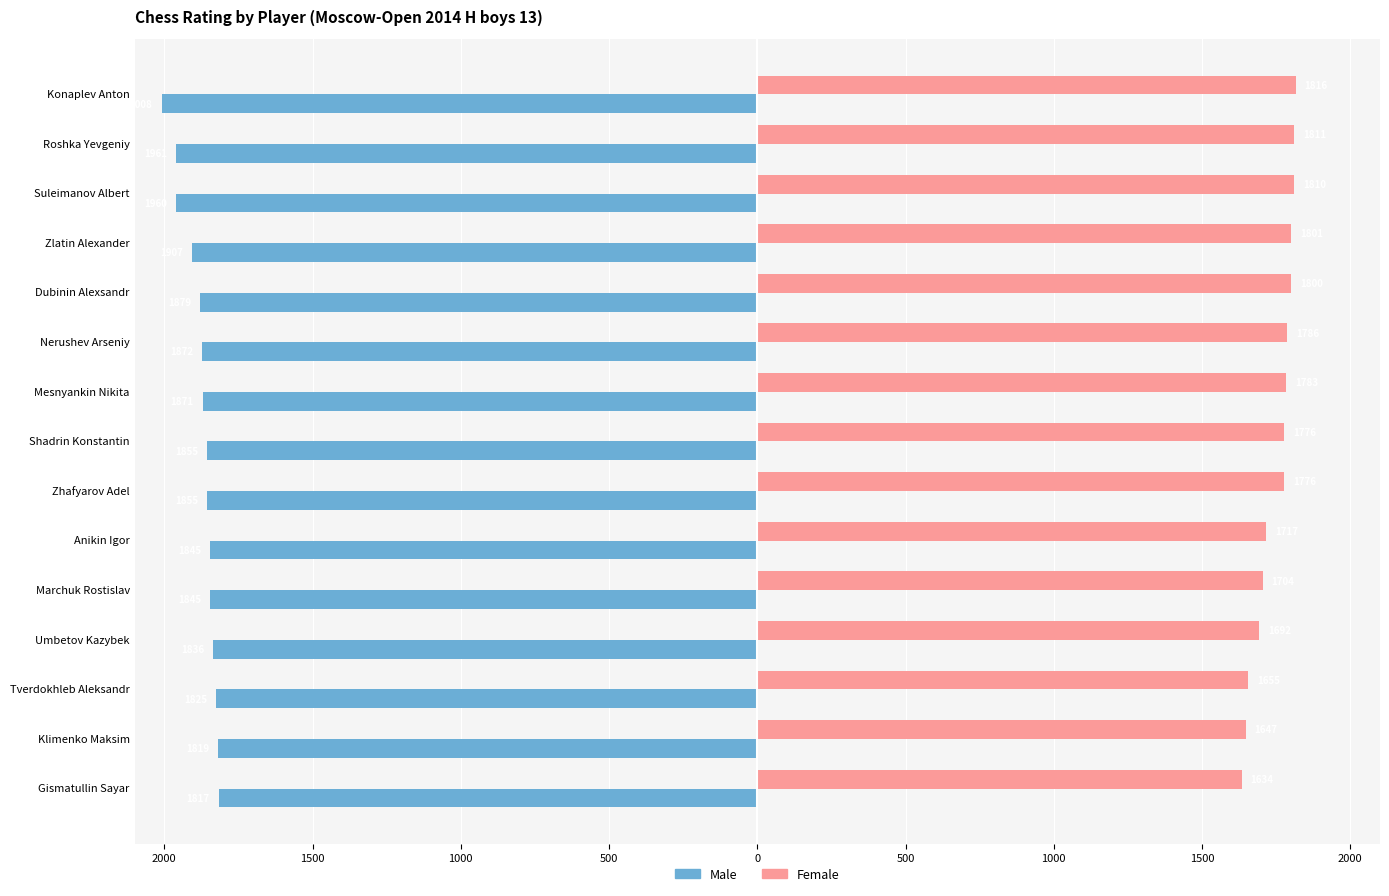

What is the minimum value for Female?

1634